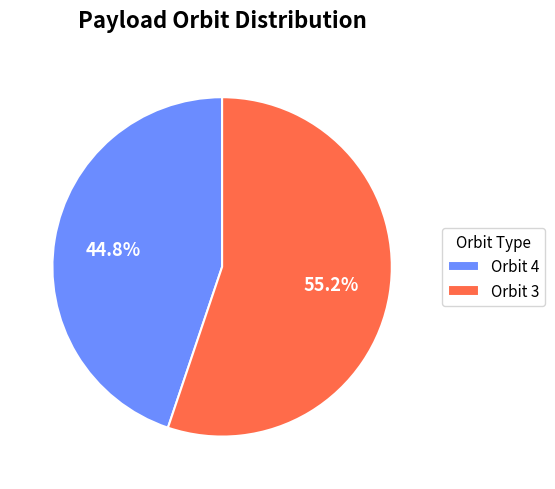

Which category has the smallest portion of the pie?

Orbit 4